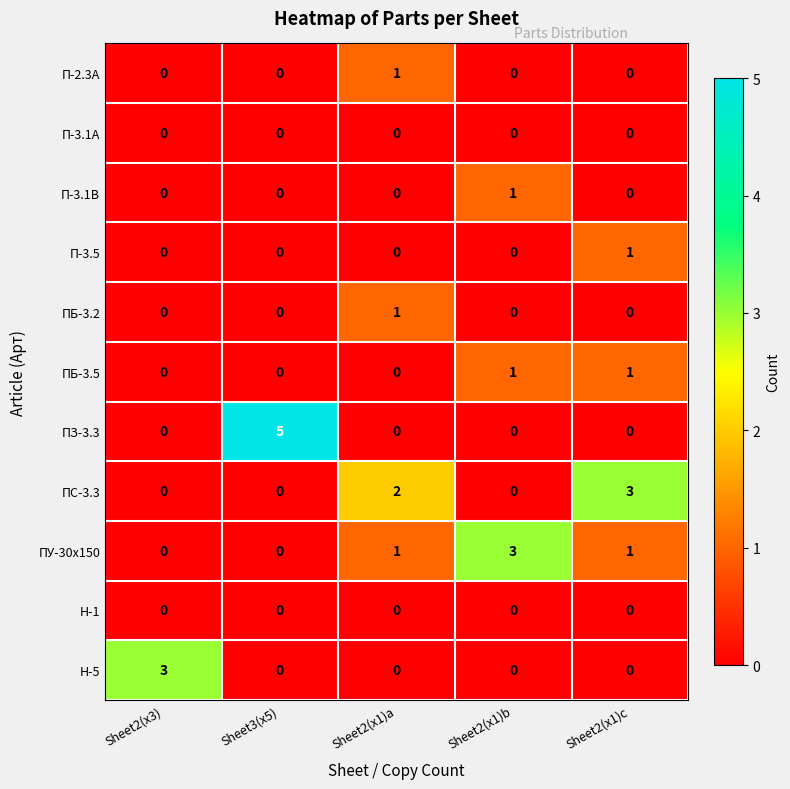

Is it true that П-3.5 equals 1 at Sheet2(x1)a?

False